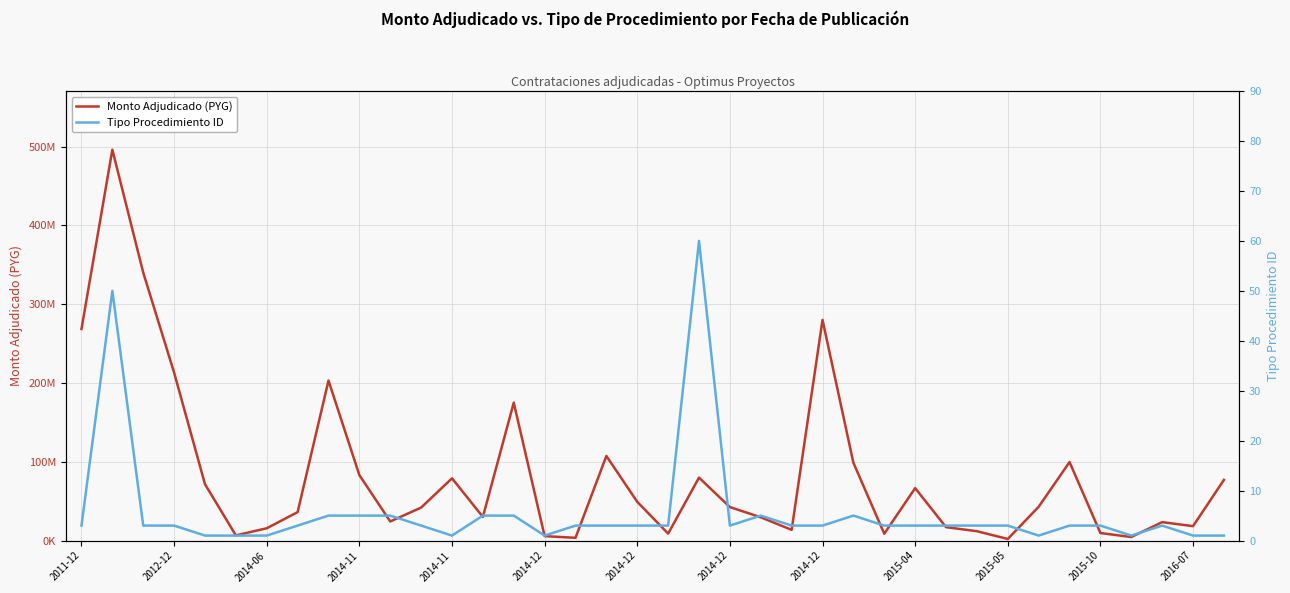

True or false: Monto Adjudicado (PYG) and Tipo Procedimiento ID cross at least once.

False